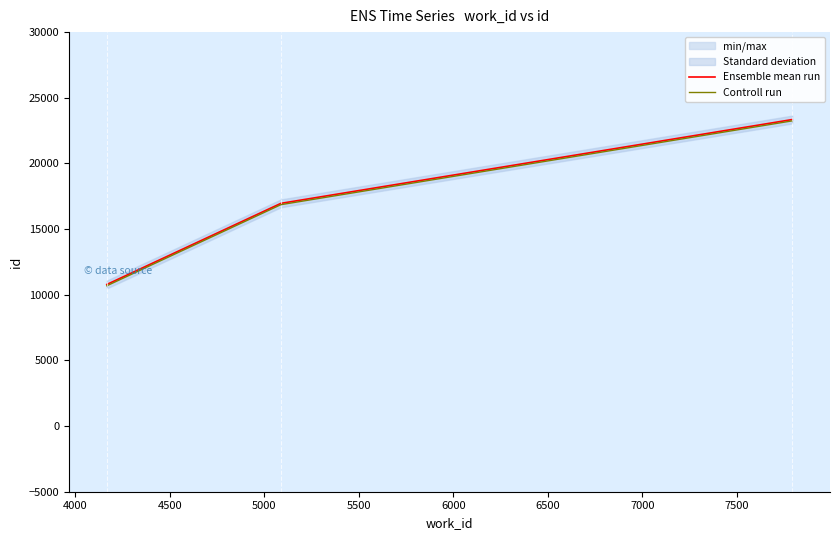

Does the chart display data point markers on the line(s)?

No